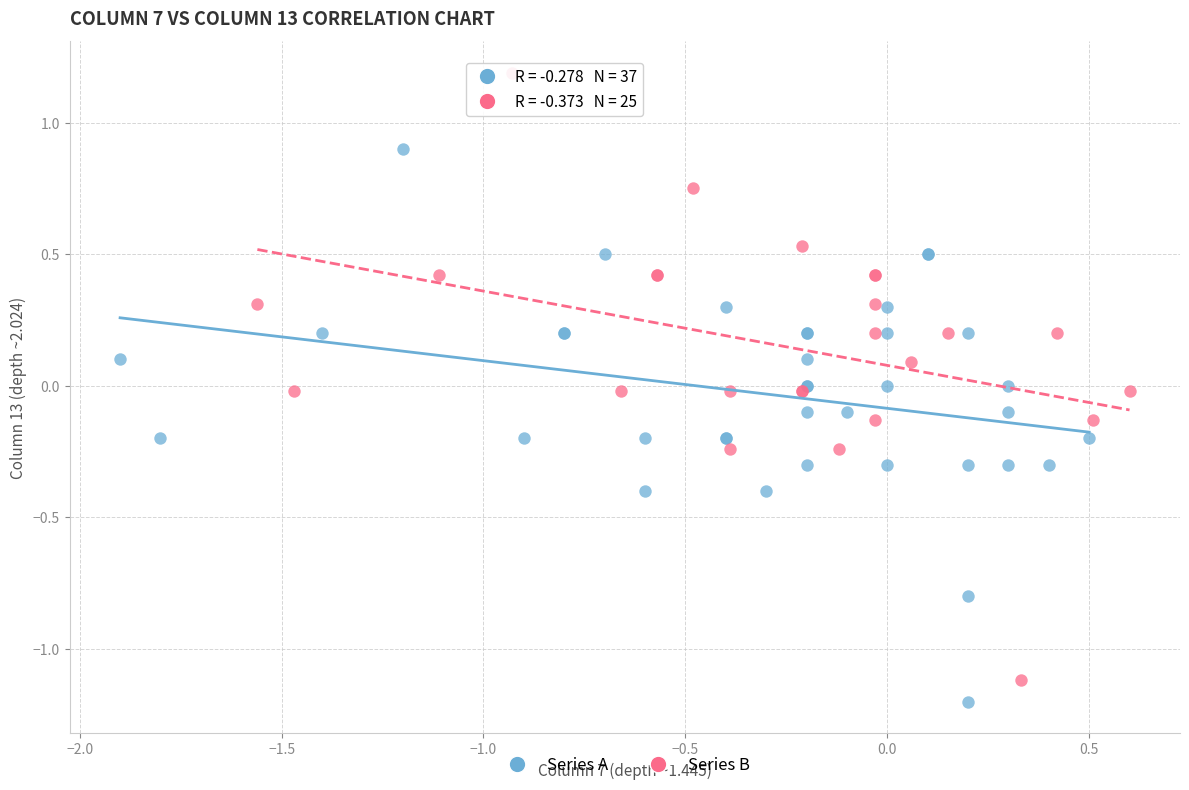

Which series has the largest Y range (max minus min)?

Series B